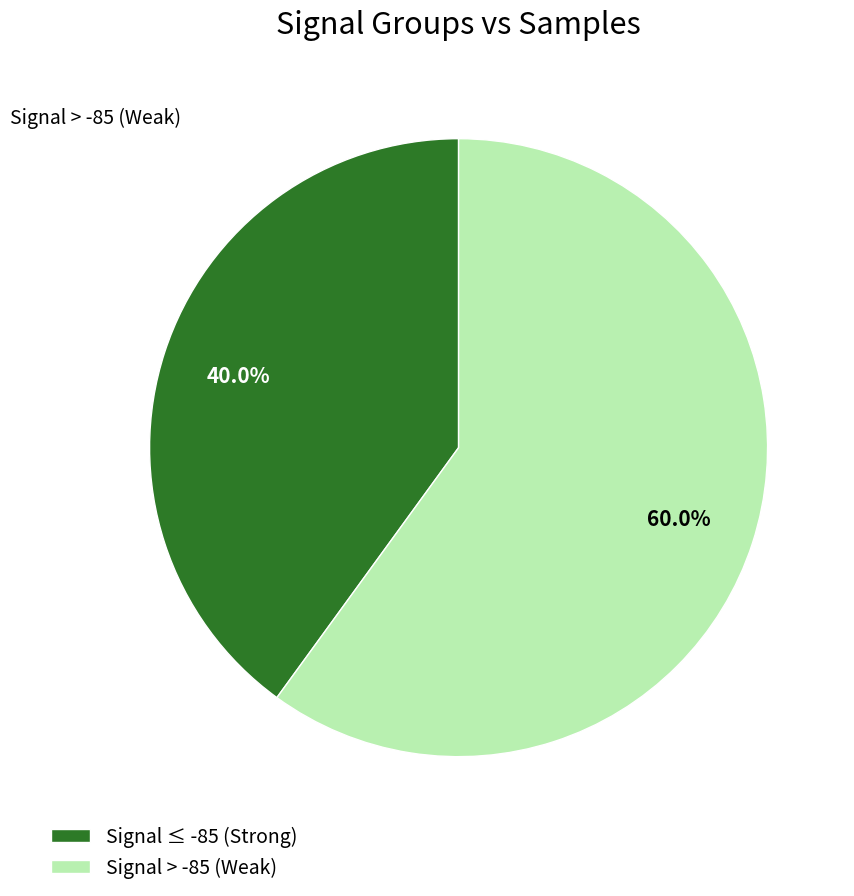

Which slice represents more than half of the pie?

Signal > -85 (Weak)